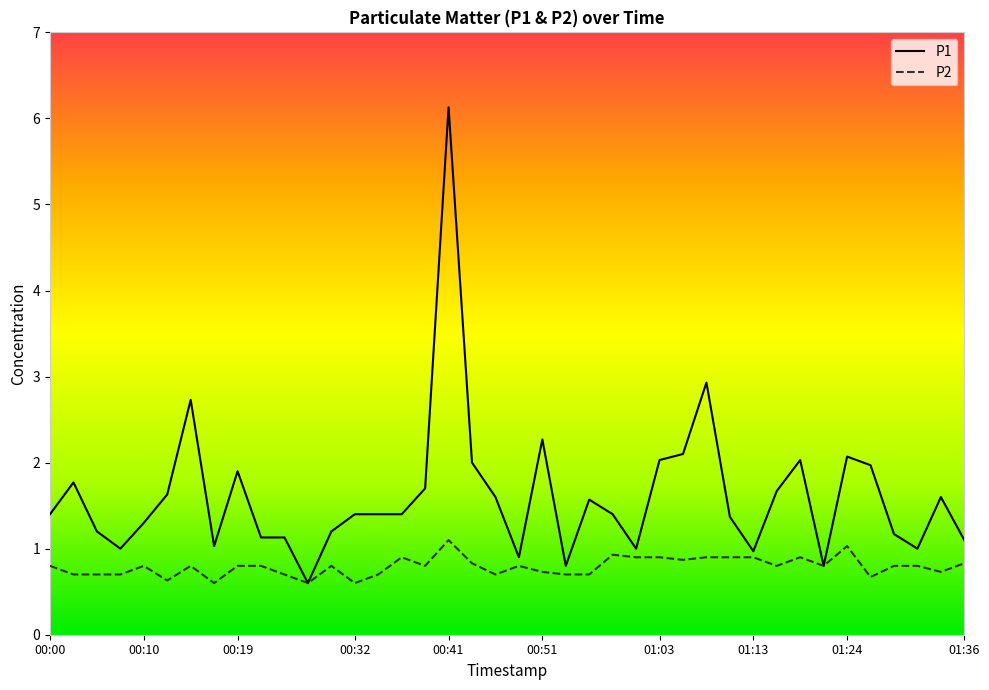

List the series in order of their peak value, lowest first.

P2, P1